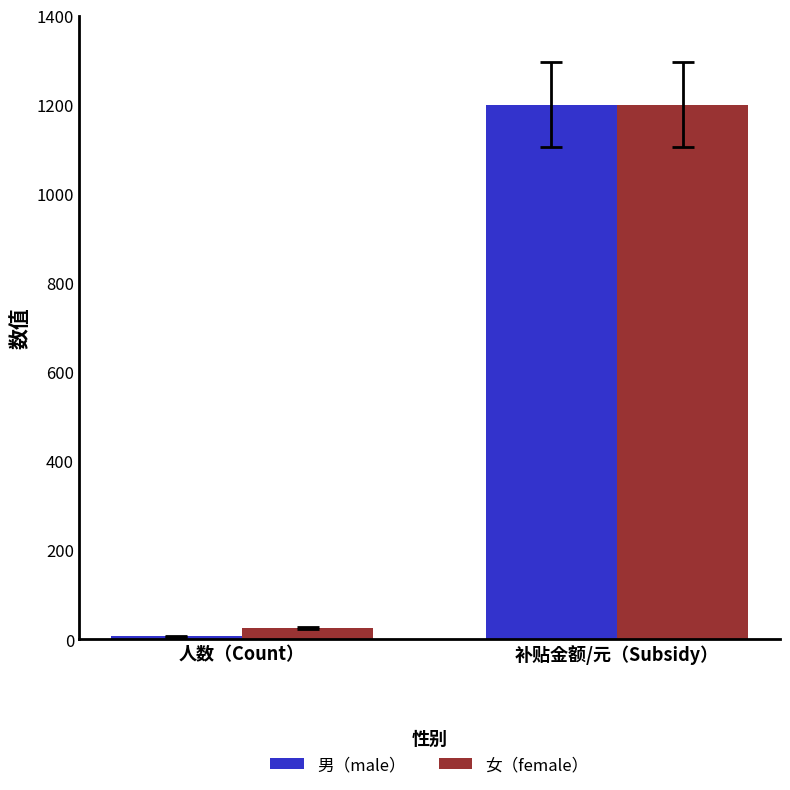

At which label does 男（male） reach its peak?

补贴金额/元（Subsidy）